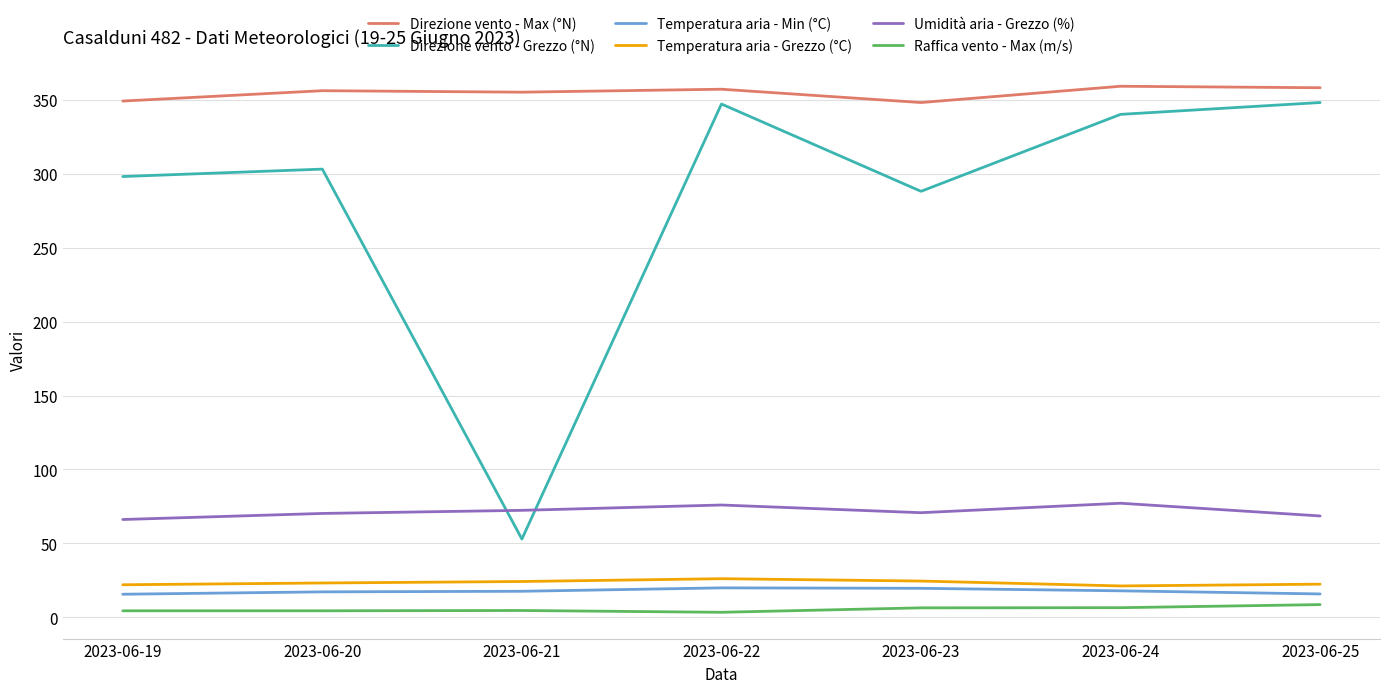

Which series ends up on top after the final intersection of Direzione vento - Grezzo (°N) and Umidità aria - Grezzo (%)?

Direzione vento - Grezzo (°N)